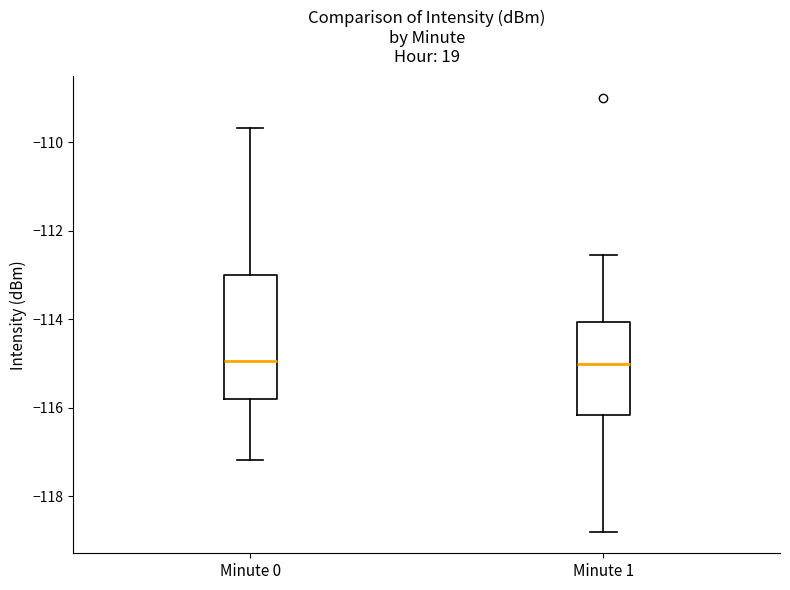

Reading left to right, transcribe this box plot: for each box, give where its median line is, the range the box spans, and where its two whiskers end, as read against the y-axis. The values are not printed on the chart, so give them approximately, as read against the axis.

Minute 0: median -115.0, box -115.8 to -113.0, whiskers -117.2 to -109.6
Minute 1: median -115.0, box -116.2 to -114.0, whiskers -118.8 to -112.6